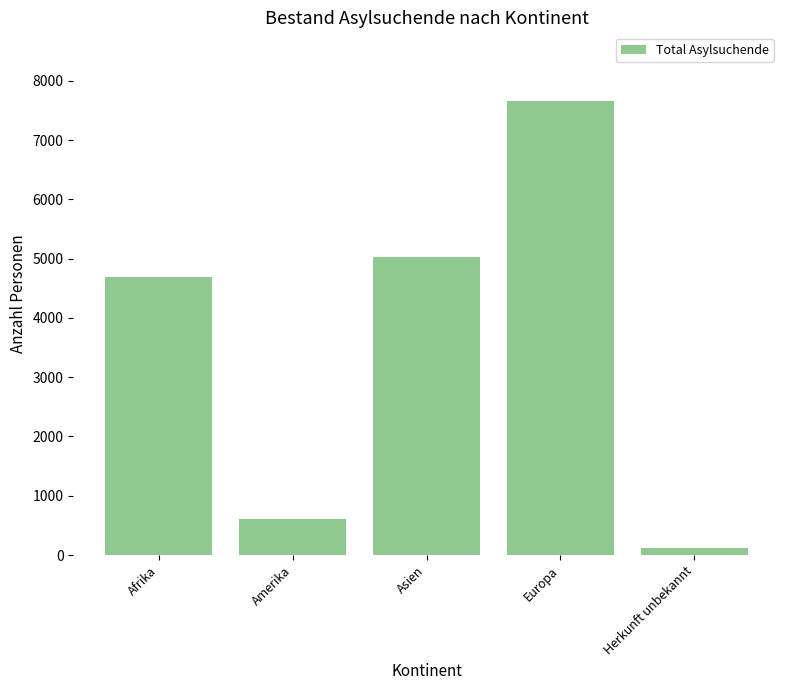

Read the value at Amerika.

615